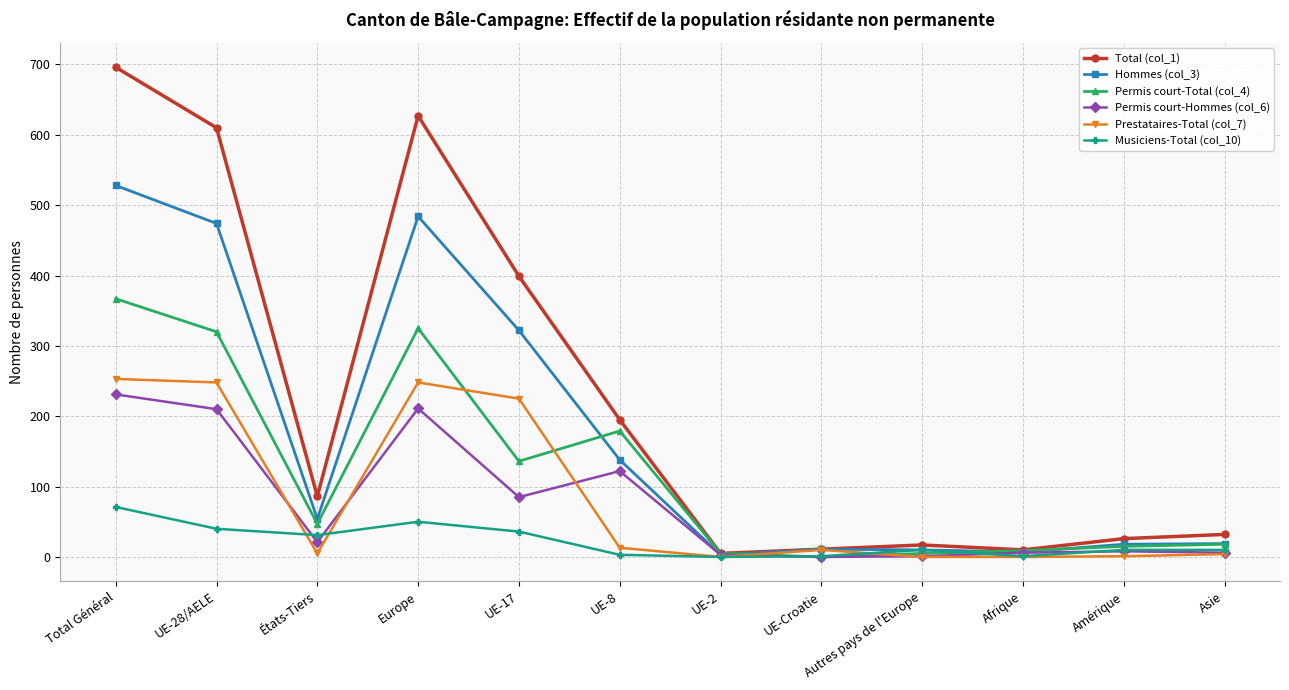

What is the label of the 9th point from the left?

Autres pays de l'Europe